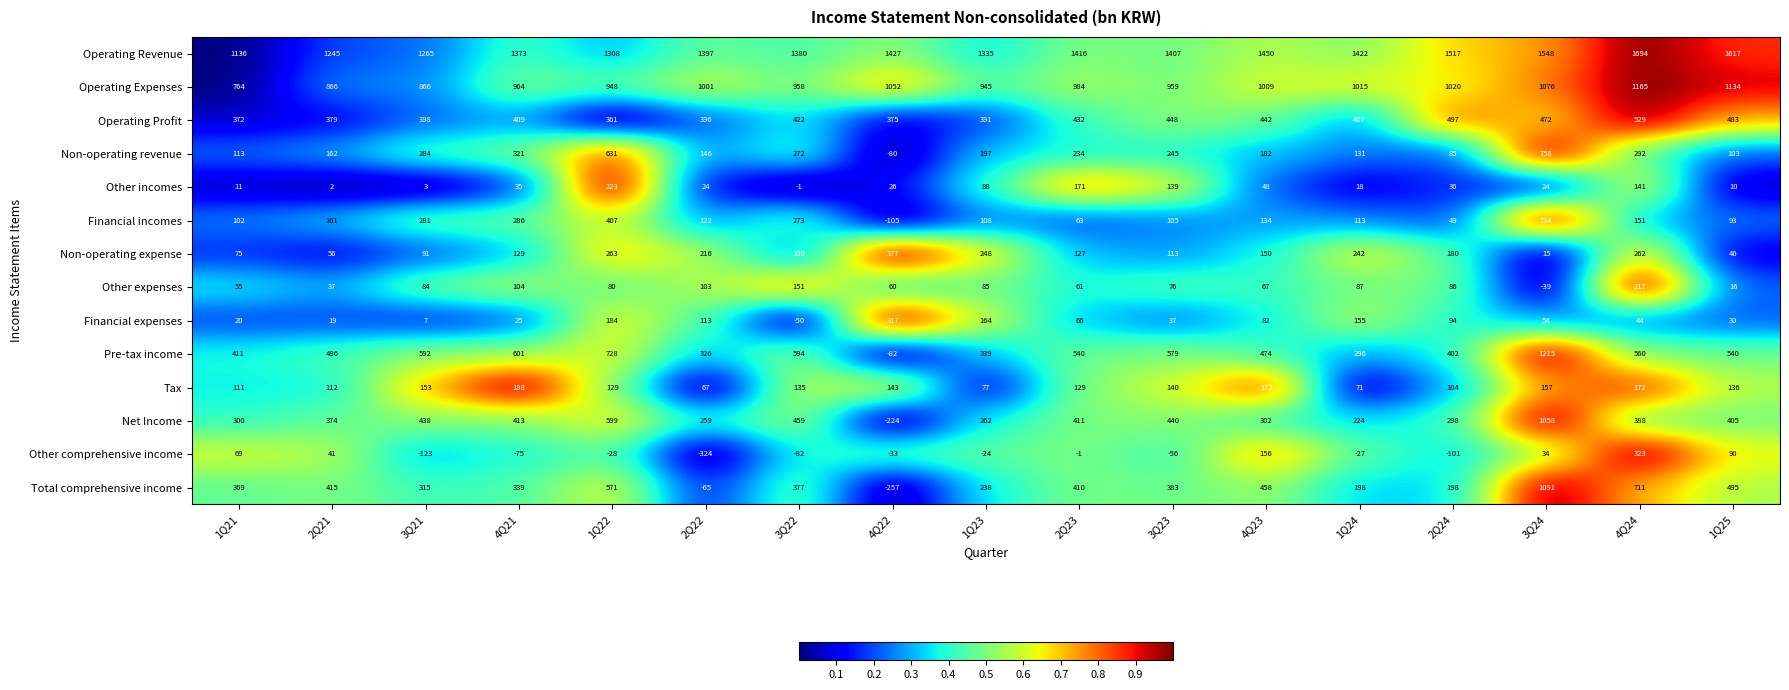

What is the total value across all series at 1Q25?

5198